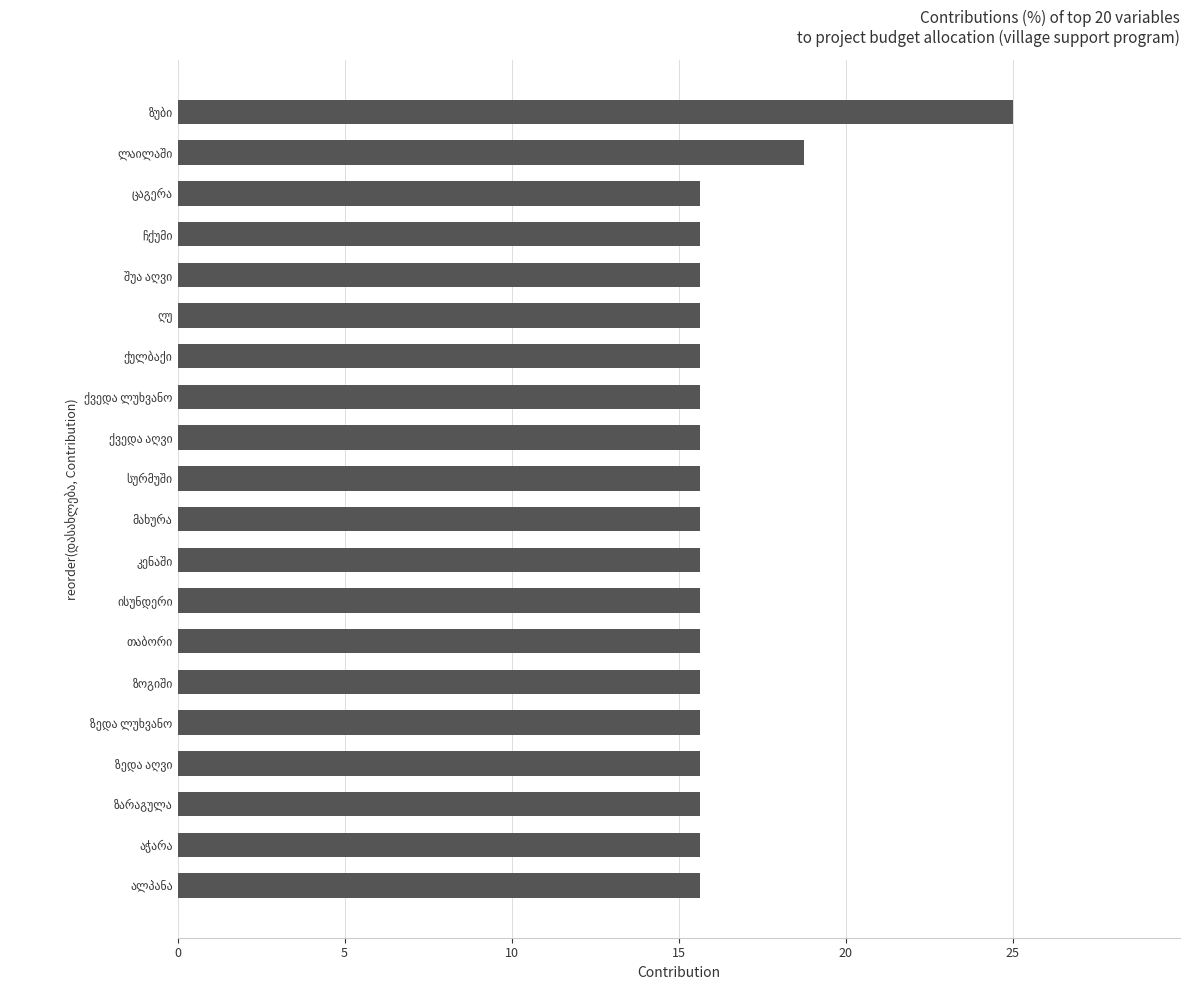

What is the greatest value displayed?

25.0